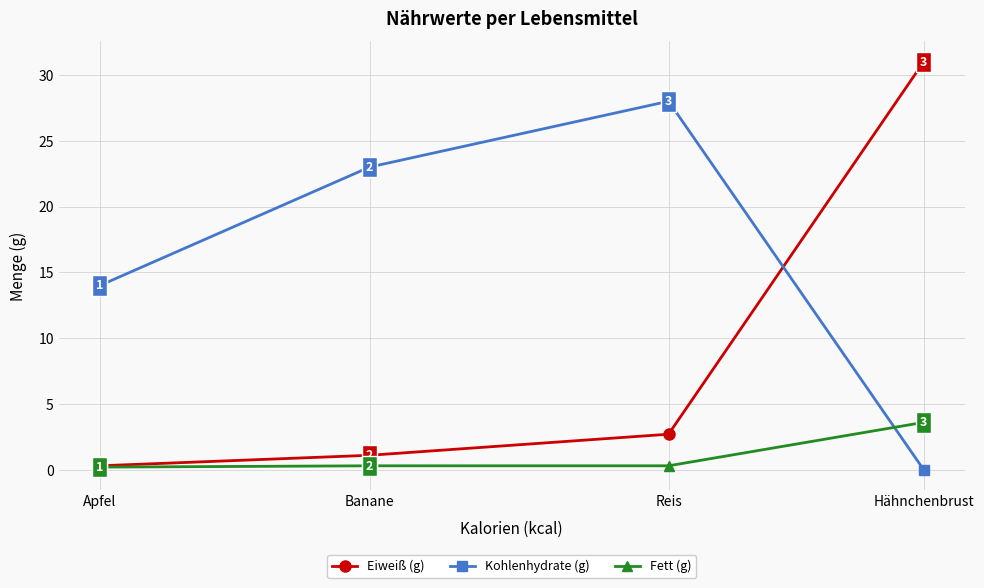

At how many categories does at least one series exceed 6?

4